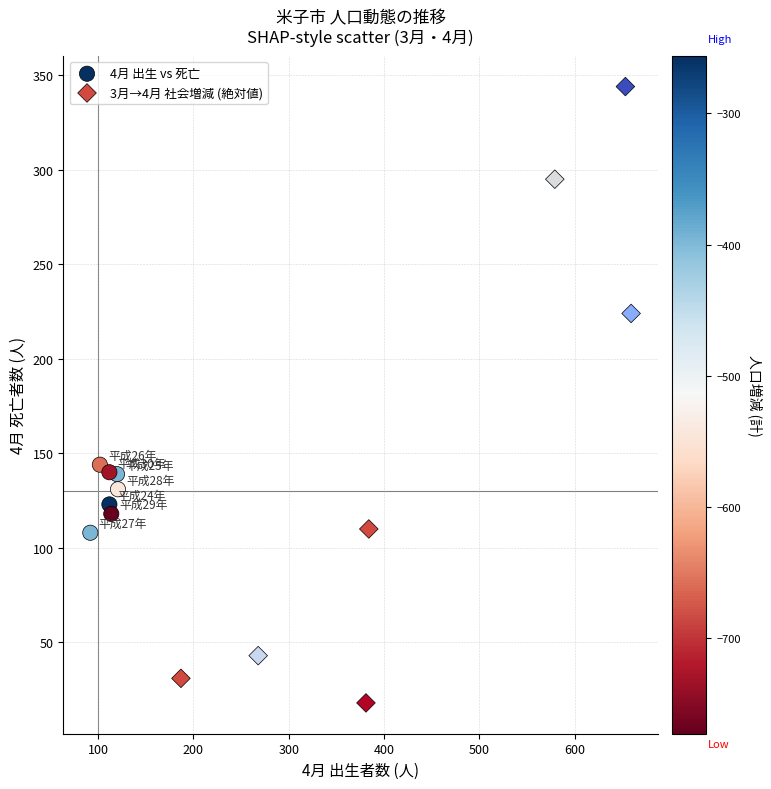

Which series reaches the maximum Y coordinate?

3月→4月 社会増減 (絶対値)